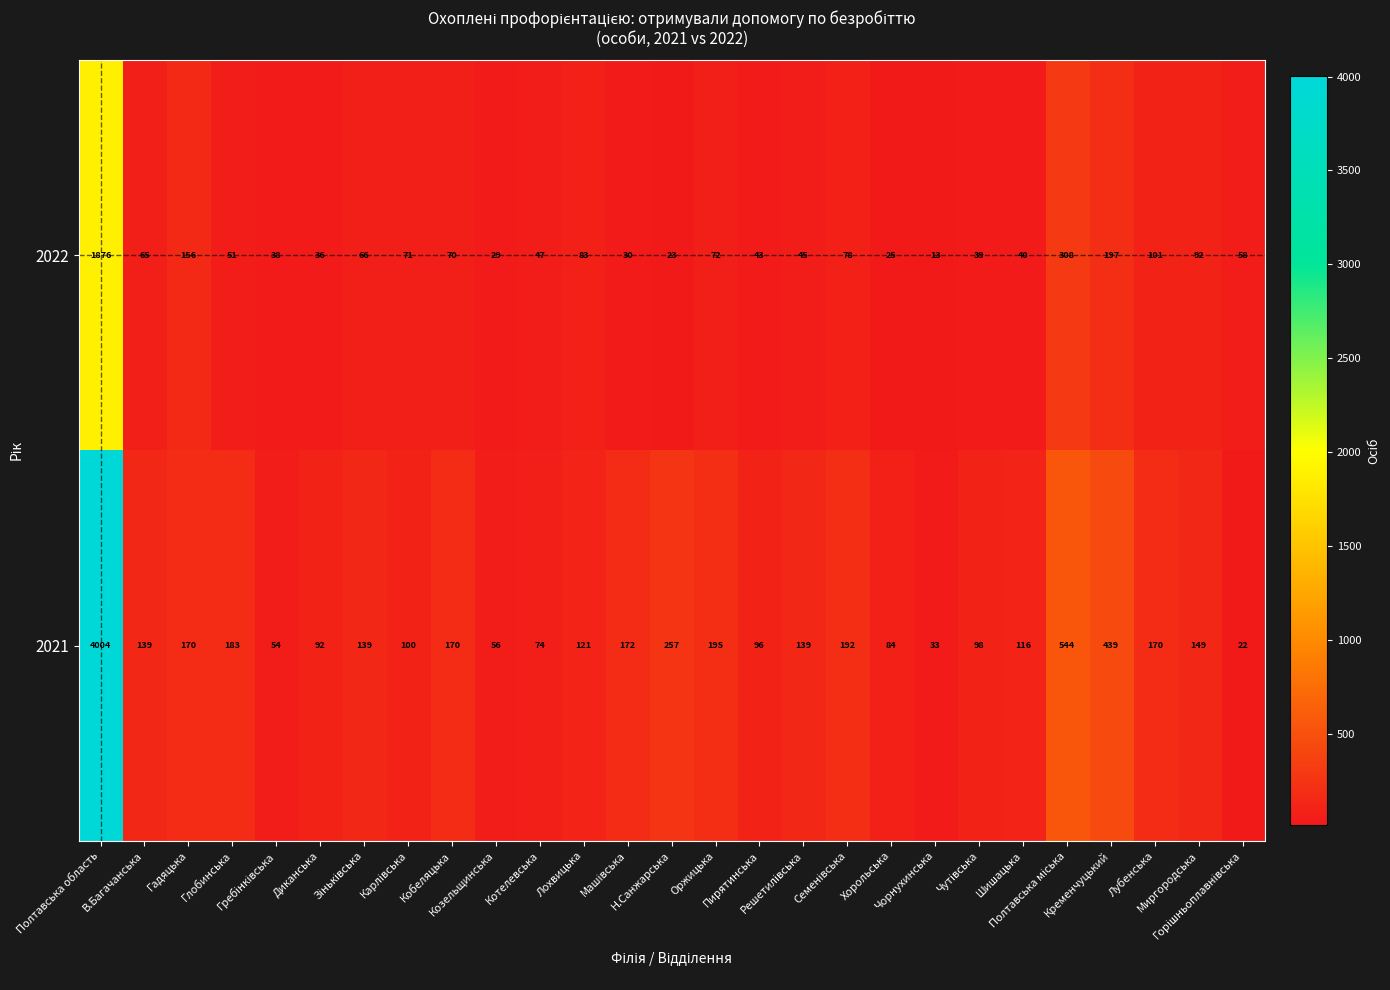

At how many categories does at least one series exceed 2374?

1